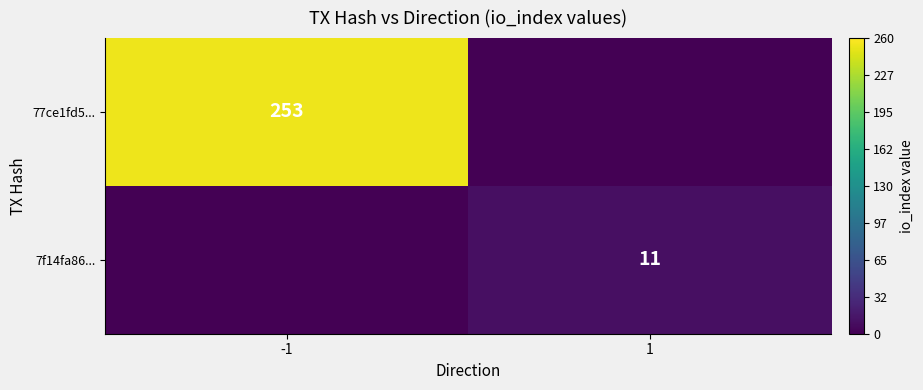

How many categories are shown in the chart?

2